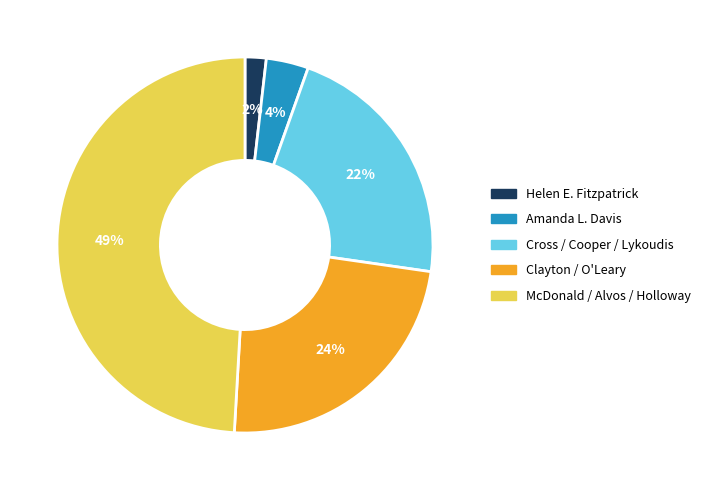

Which has a higher value, McDonald / Alvos / Holloway or Helen E. Fitzpatrick?

McDonald / Alvos / Holloway